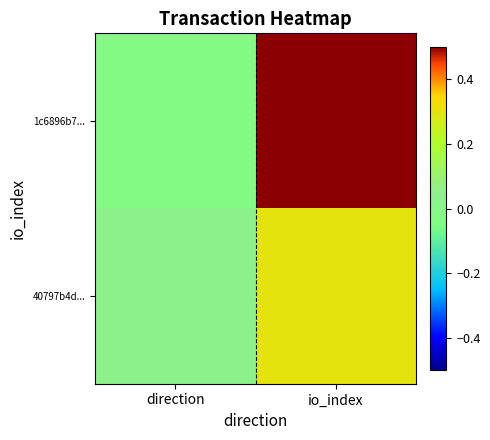

Count the number of categories in the chart.

2